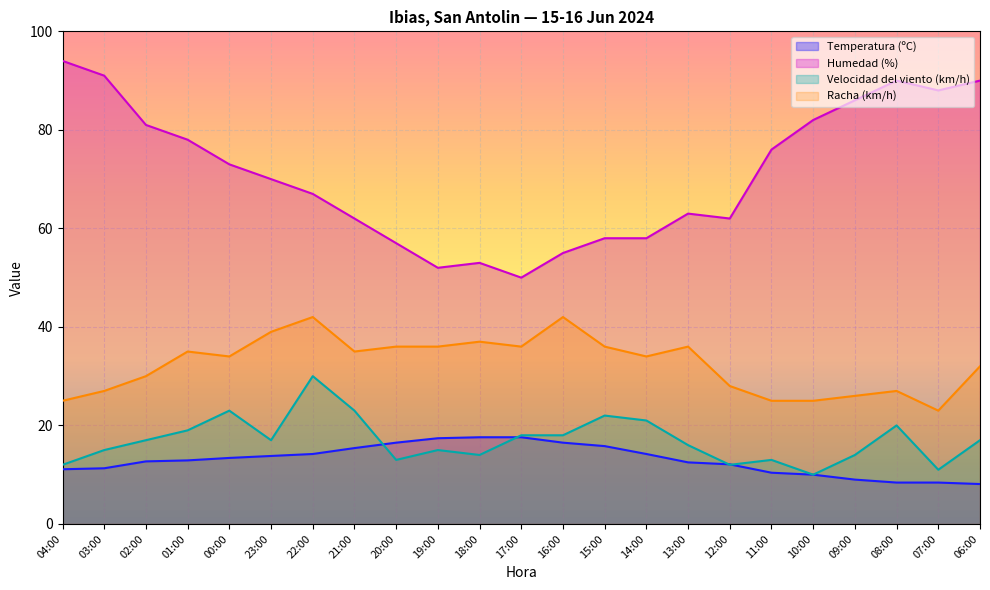

How many series are shown in this chart?

4